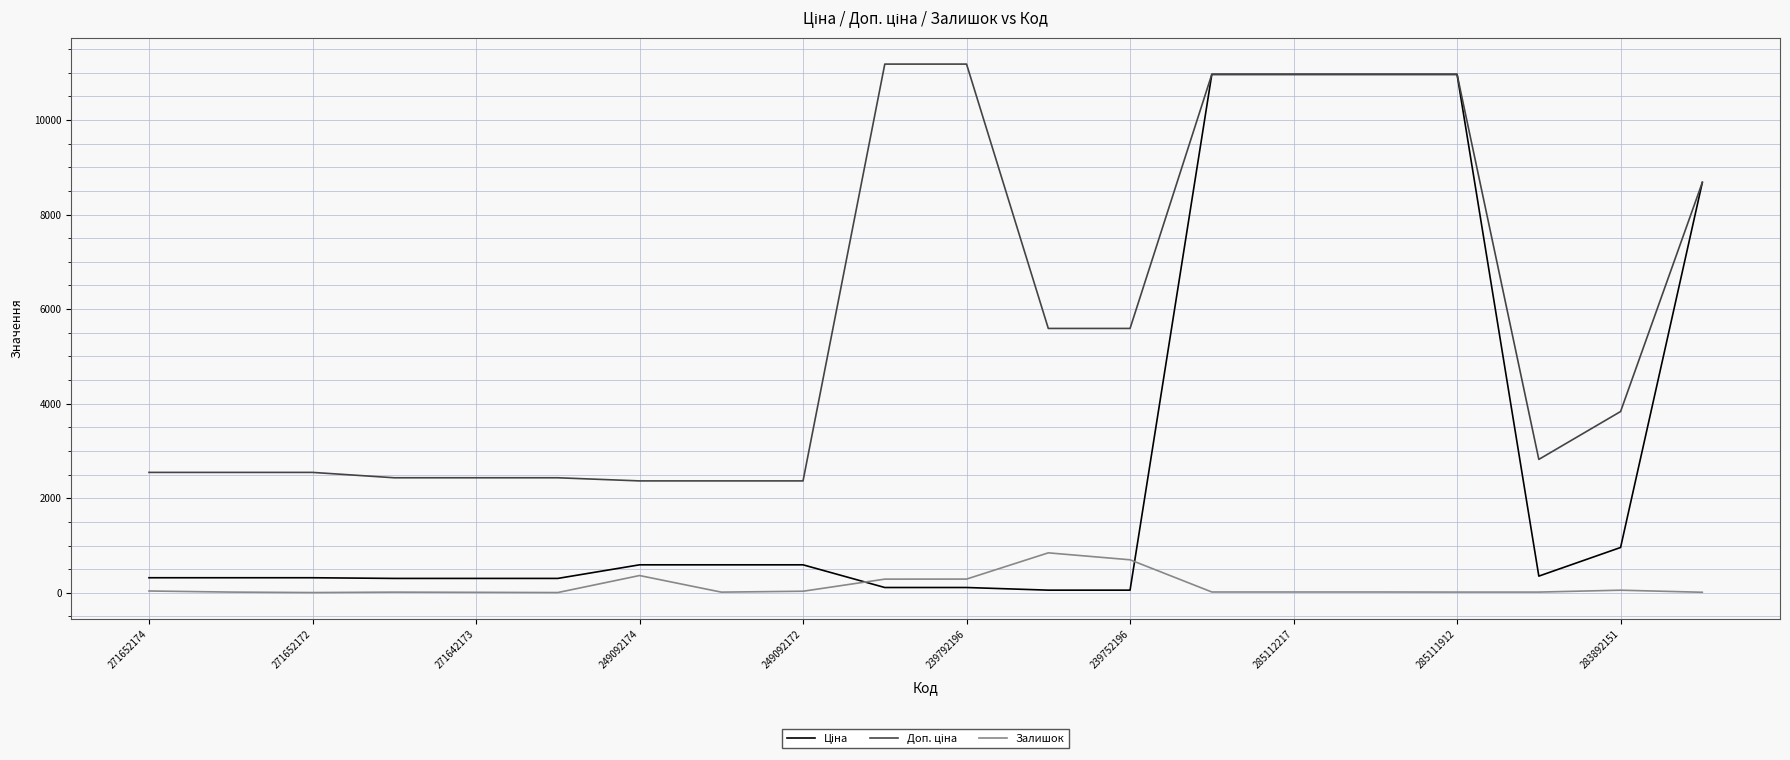

Does the chart display data point markers on the line(s)?

No